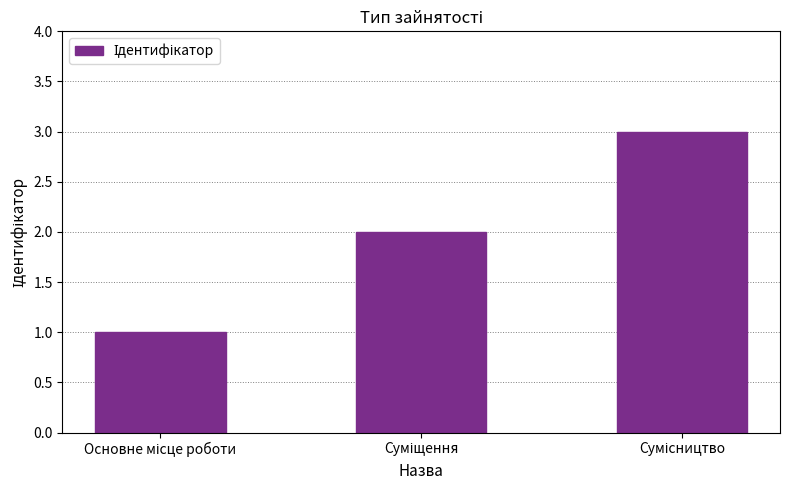

What is the sum of all values?

6